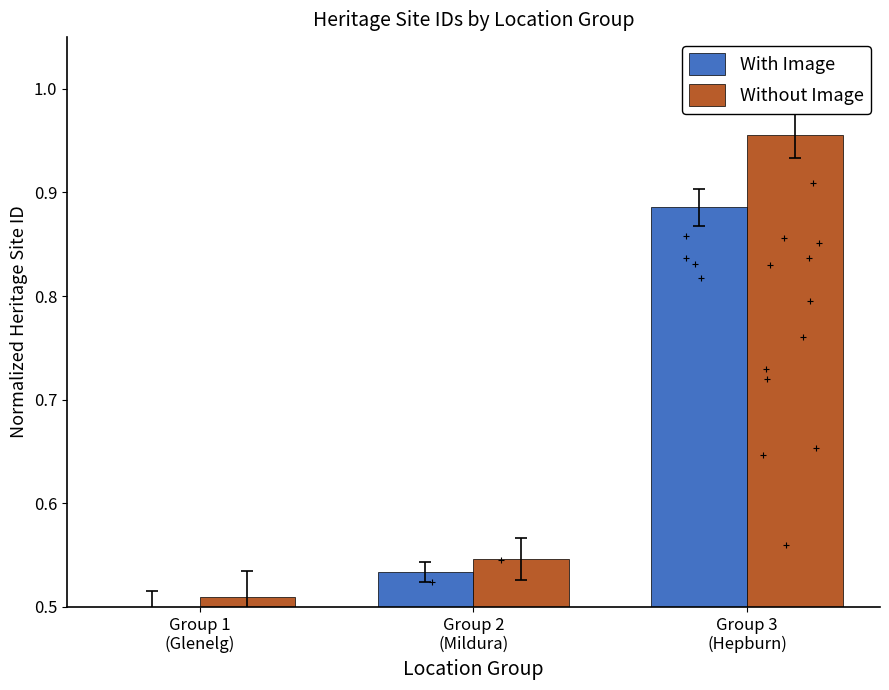

Which series has the largest Y range (max minus min)?

Without Image